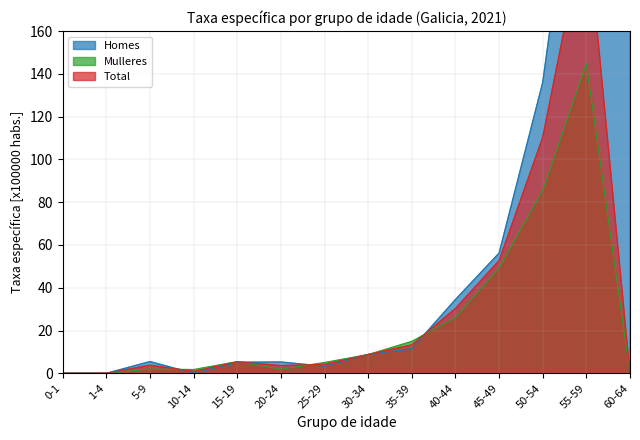

Is the value of Mulleres at 20-24 greater than the value of Total at 30-34?

No